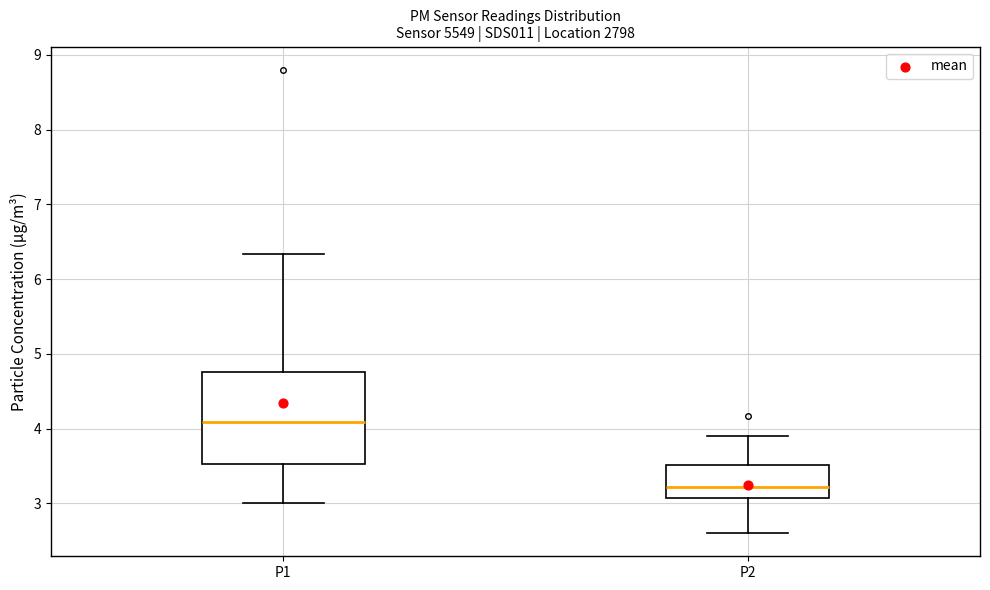

Comparing the boxes themselves (not the whiskers), which one is the tallest?

P1